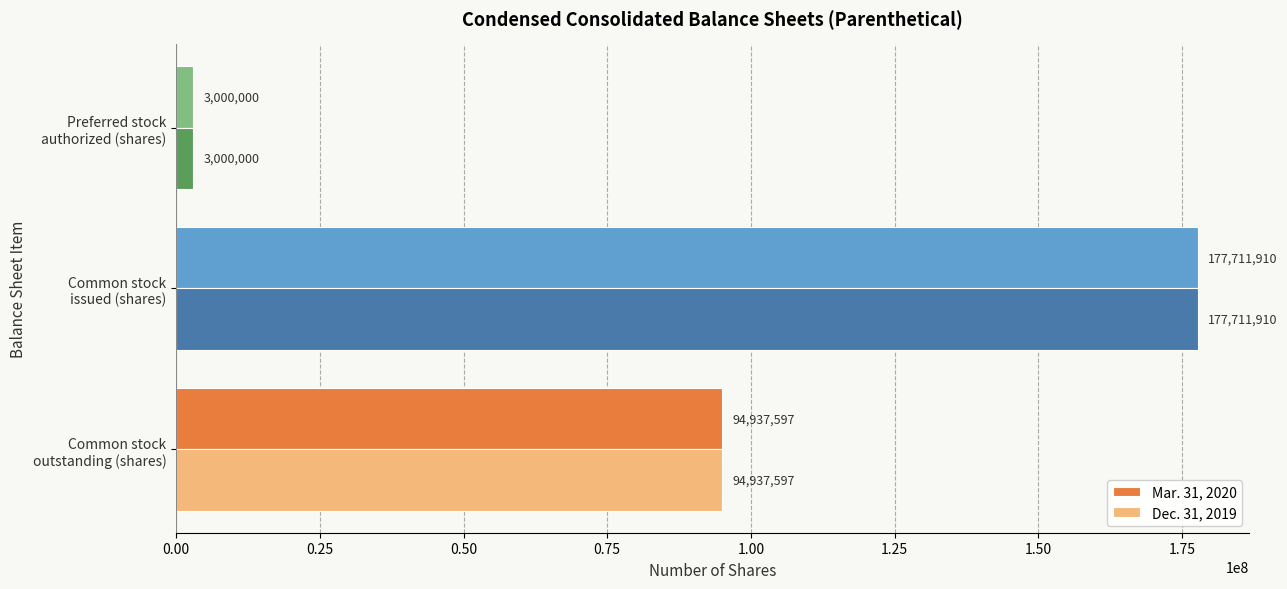

What is the maximum value shown in the chart?

177711910